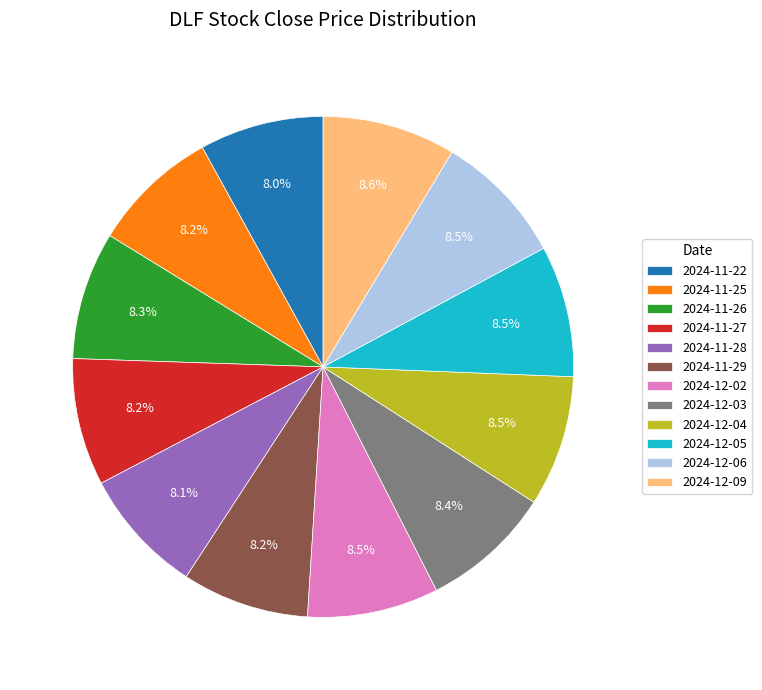

Is it true that 2024-11-27 is 8% of the pie?

True